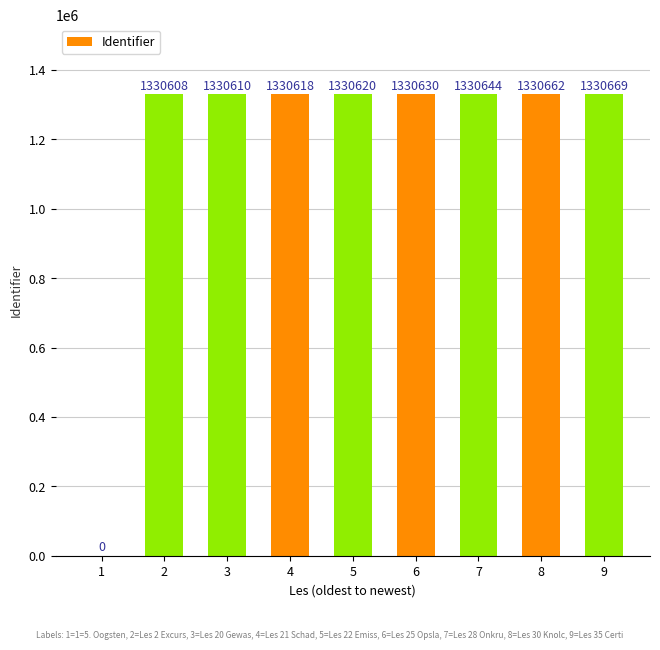

Reading right to left, extract all data points from this chart.

1330669	1330662	1330644	1330630	1330620	1330618	1330610	1330608	0